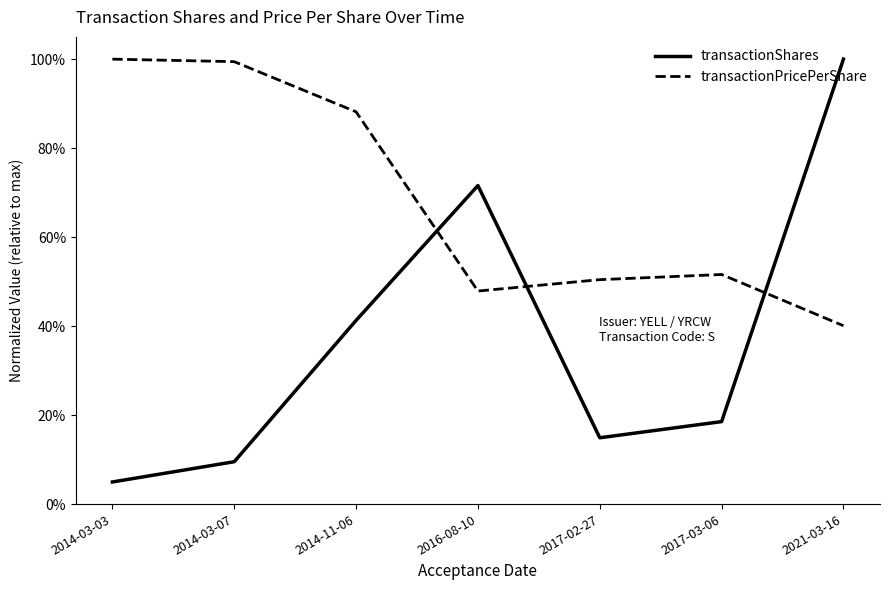

What are all the series names shown in the legend?

transactionShares, transactionPricePerShare